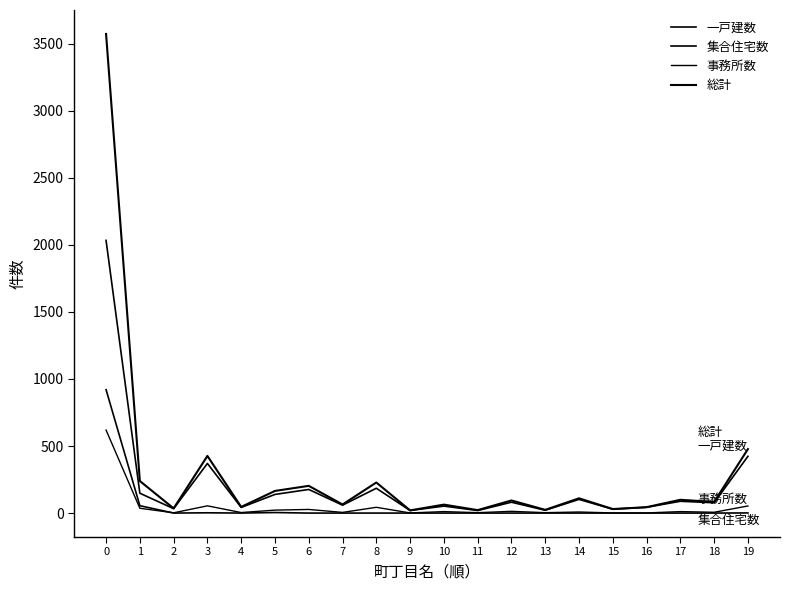

Reading left to right, list all the values displayed in this chart.

一戸建数: 2033	148	33	370	42	139	176	59	185	19	52	19	81	21	102	29	43	88	77	423
集合住宅数: 920	55	0	2	0	4	0	0	0	0	0	0	0	0	0	0	0	0	0	1
事務所数: 619	36	2	54	4	22	27	5	43	1	11	3	13	3	8	1	1	11	6	53
総計: 3572	239	35	426	46	165	203	64	228	20	63	22	94	24	110	30	44	99	83	477